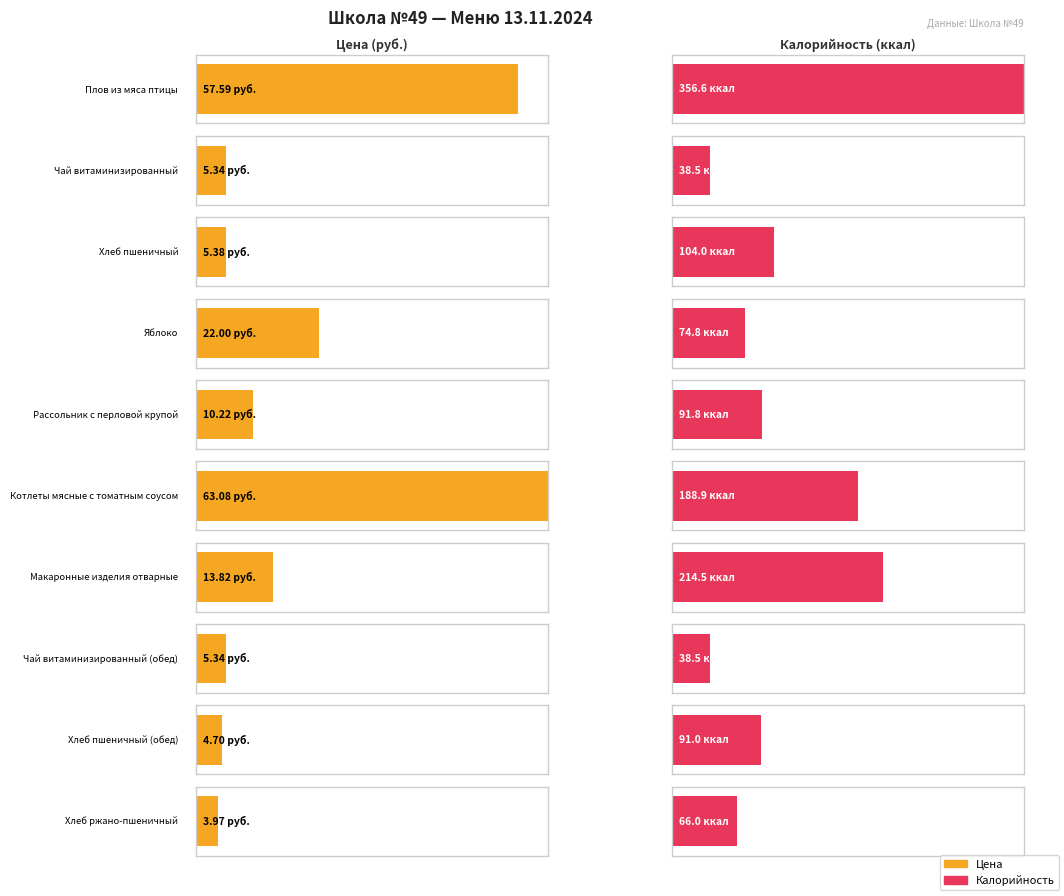

Rank the series by their maximum value, from highest to lowest.

Калорийность, Цена